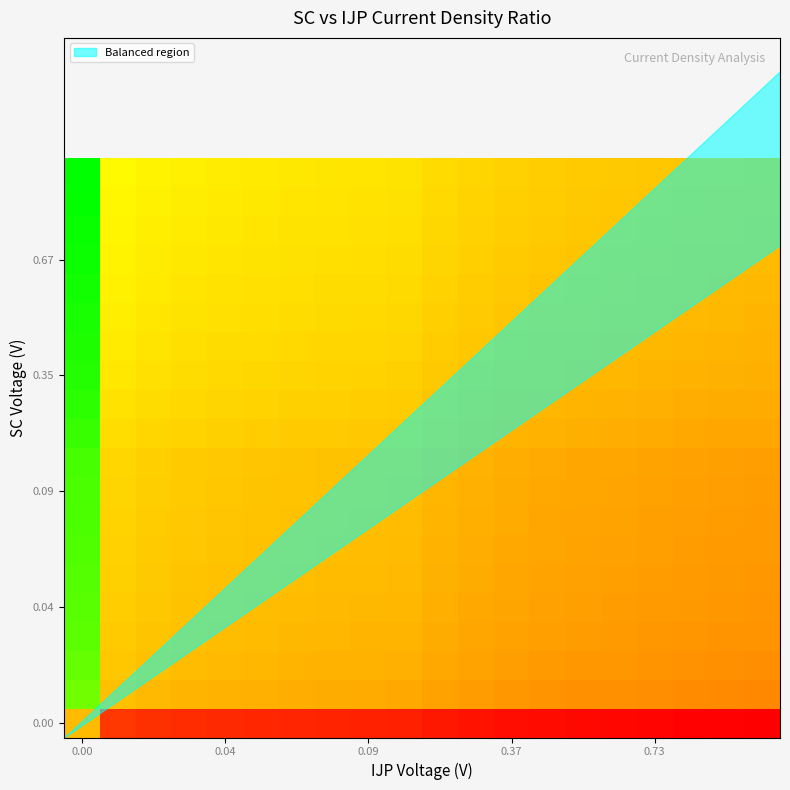

What is the minimum value shown in the chart?

-8.5